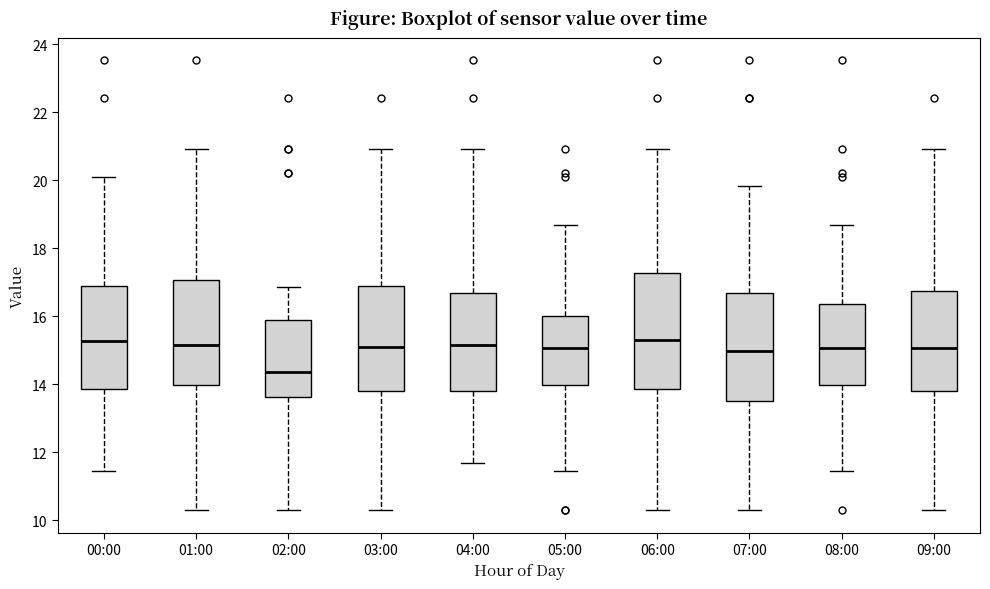

Reading left to right, read every box against the y-axis: the position of its median line, the range the box covers, and the ends of its whiskers. The values are not printed on the chart, so give them approximately, as read against the axis.

00:00: median 15.2, box 13.8 to 16.8, whiskers 11.4 to 20.2
01:00: median 15.2, box 14.0 to 17.0, whiskers 10.4 to 21.0
02:00: median 14.4, box 13.6 to 15.8, whiskers 10.4 to 16.8
03:00: median 15.2, box 13.8 to 16.8, whiskers 10.4 to 21.0
04:00: median 15.2, box 13.8 to 16.6, whiskers 11.8 to 21.0
05:00: median 15.0, box 14.0 to 16.0, whiskers 11.4 to 18.6
06:00: median 15.4, box 13.8 to 17.2, whiskers 10.4 to 21.0
07:00: median 15.0, box 13.6 to 16.6, whiskers 10.4 to 19.8
08:00: median 15.0, box 14.0 to 16.4, whiskers 11.4 to 18.6
09:00: median 15.0, box 13.8 to 16.8, whiskers 10.4 to 21.0